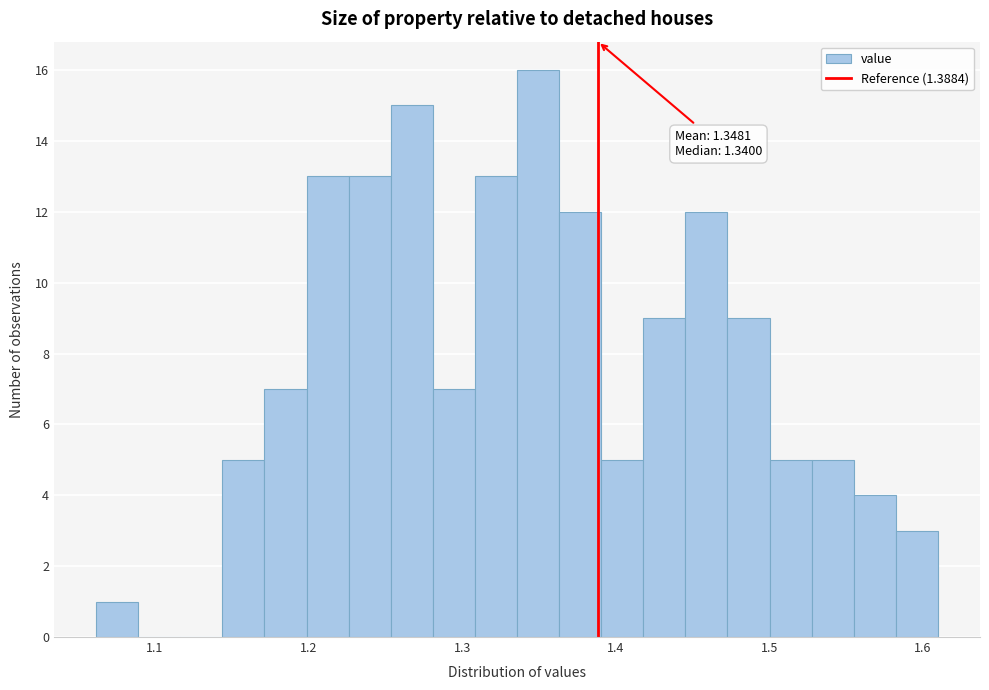

Read against the x-axis, roughly where is the centre of the tallest bar?

1.35